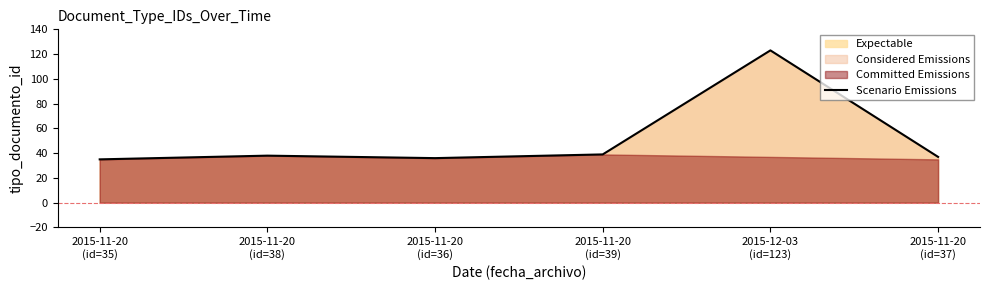

Where is the data nearest to the value 79?

2015-11-20
(id=39)